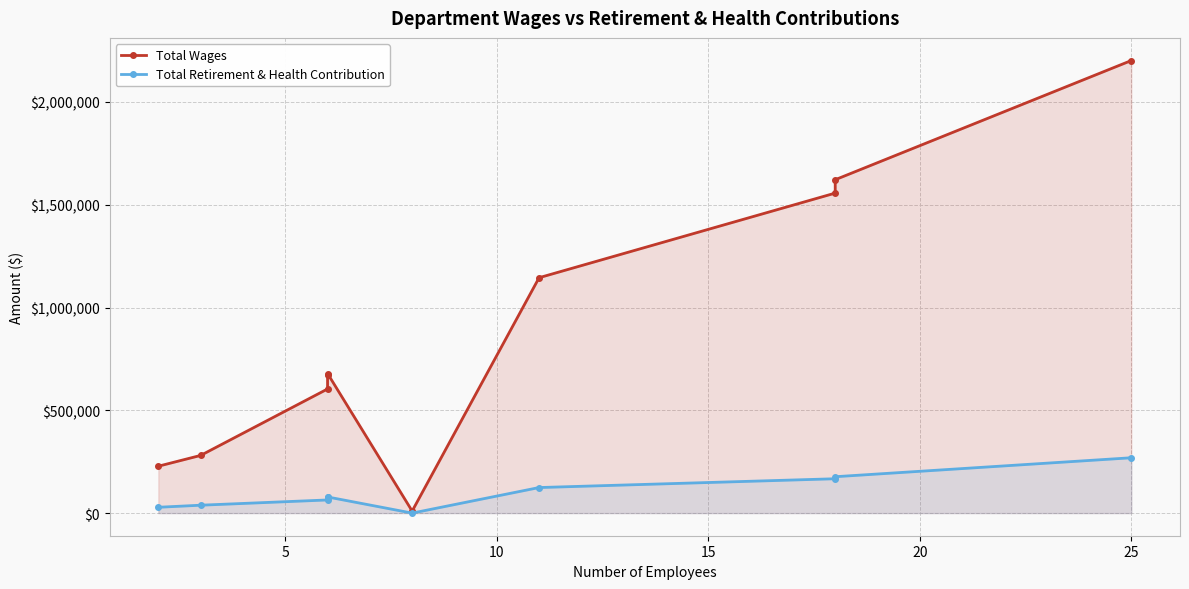

What is the greatest value displayed?

2201643